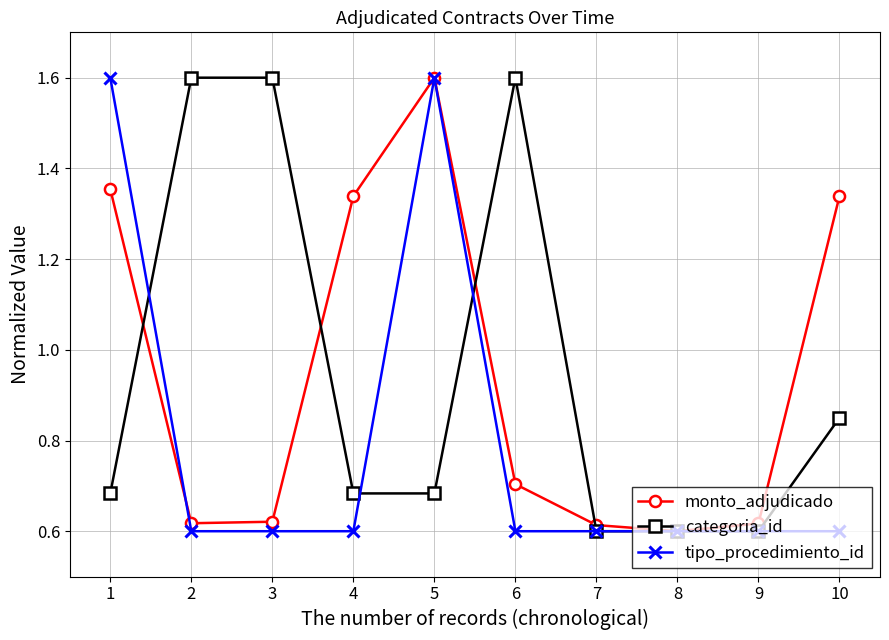

After their last crossing, which series has the higher values: monto_adjudicado or tipo_procedimiento_id?

monto_adjudicado